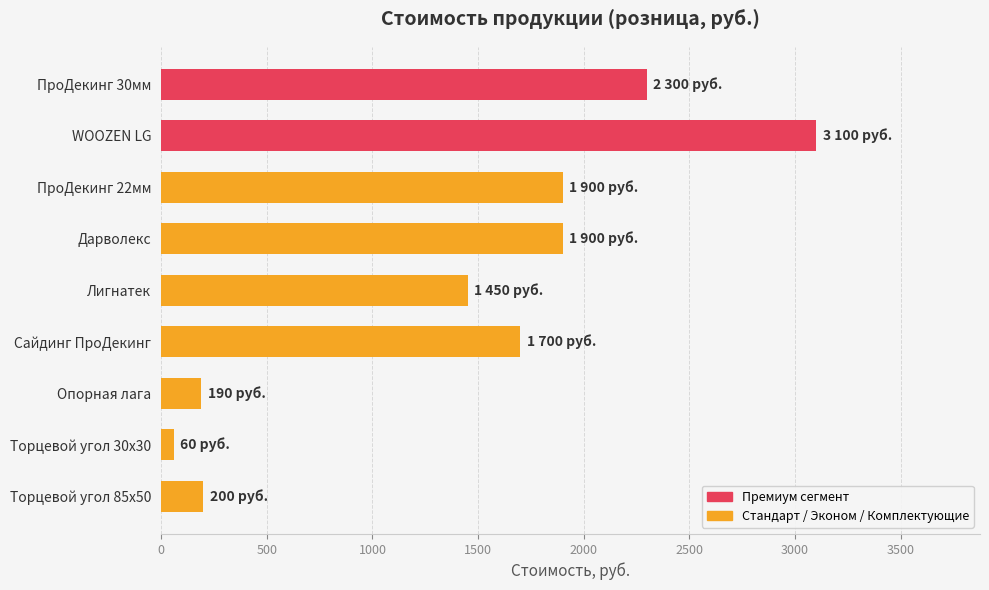

True or false: the data shows 552 at Лигнатек.

False